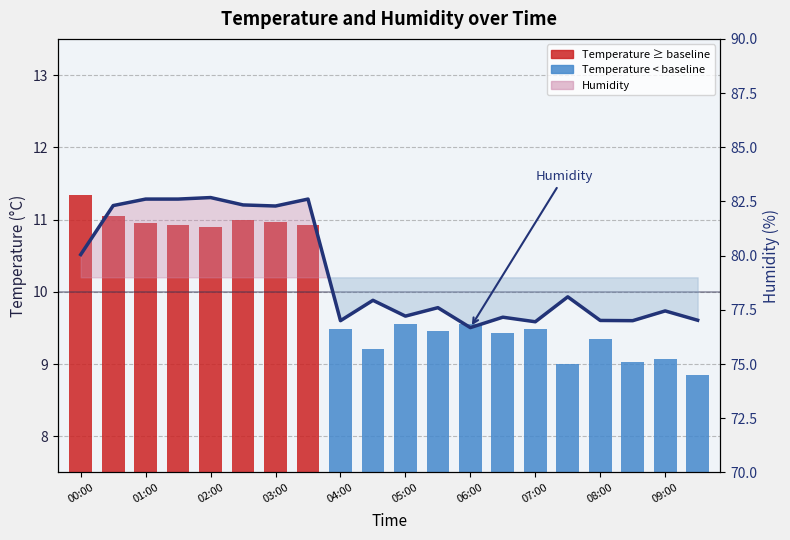

How many data points in temperature are above 9?

18